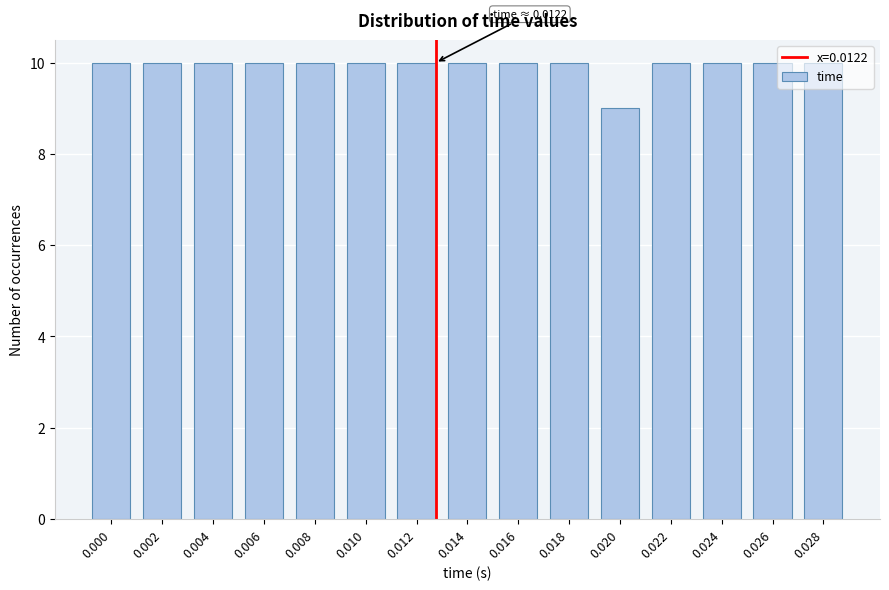

What is the ratio of the value at 0.018 to the value at 0.012?

1.0